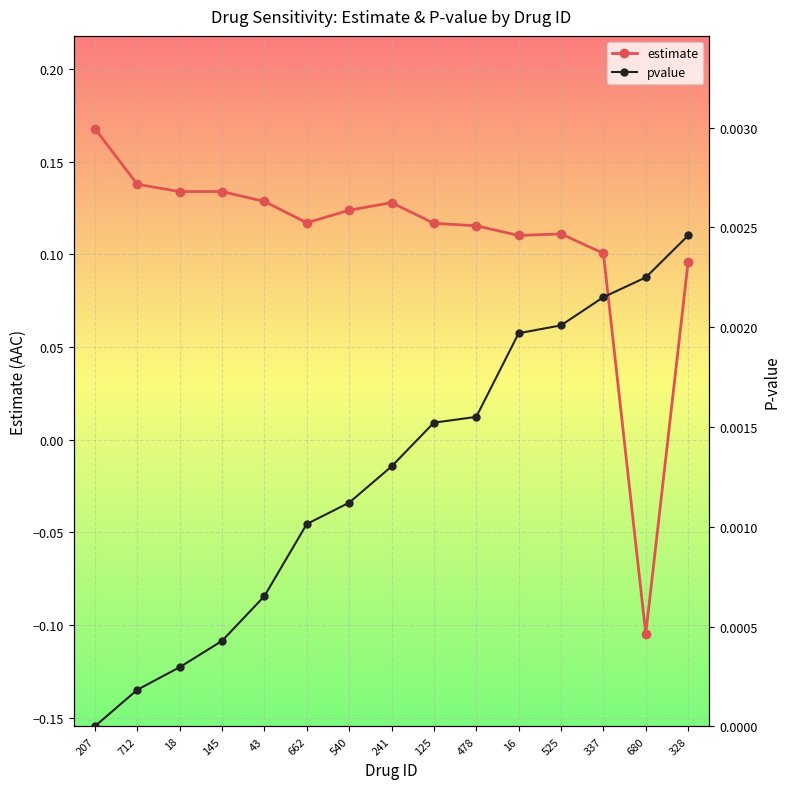

What position from the left is 478?

10